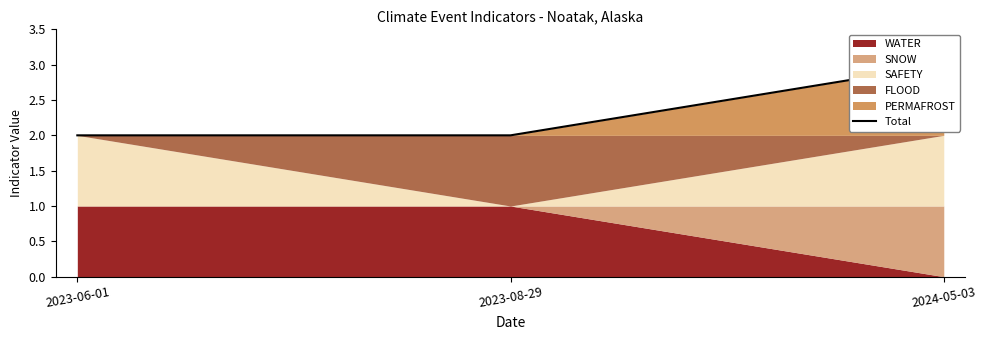

Rank the categories by value from highest to lowest.

2024-05-03, 2023-06-01, 2023-08-29